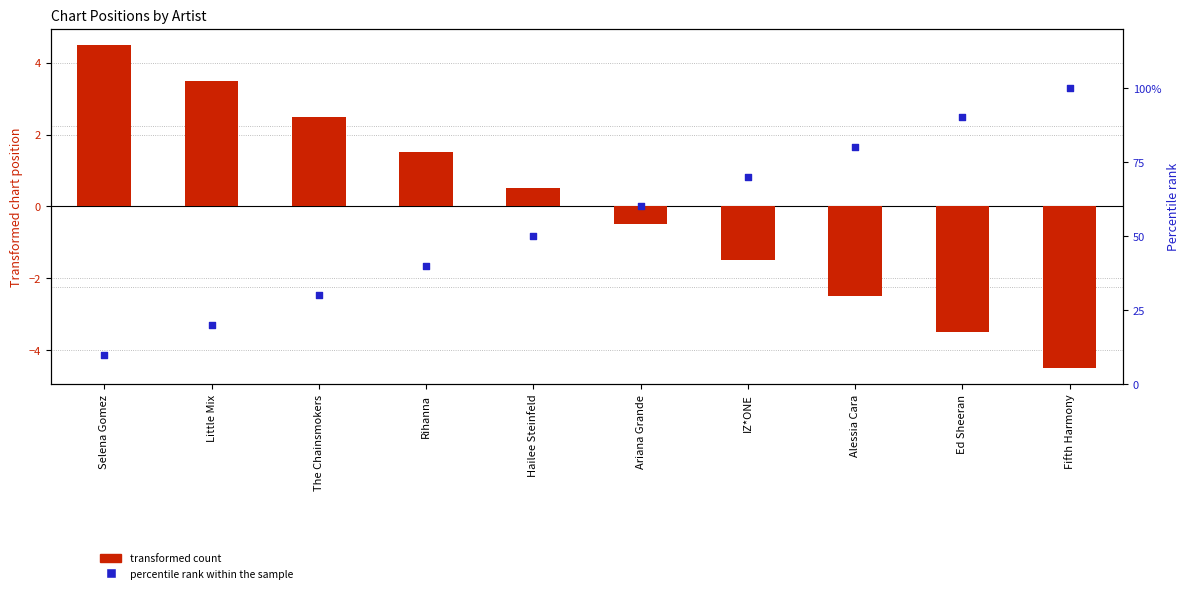

What is the total value across all series at Selena Gomez?

14.5